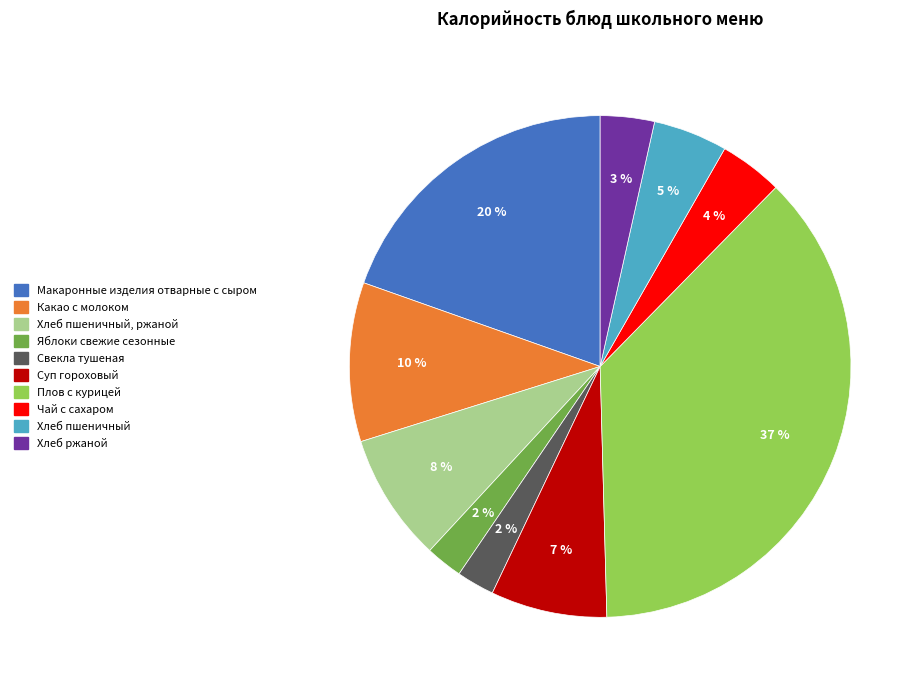

Does any single category account for the majority?

No